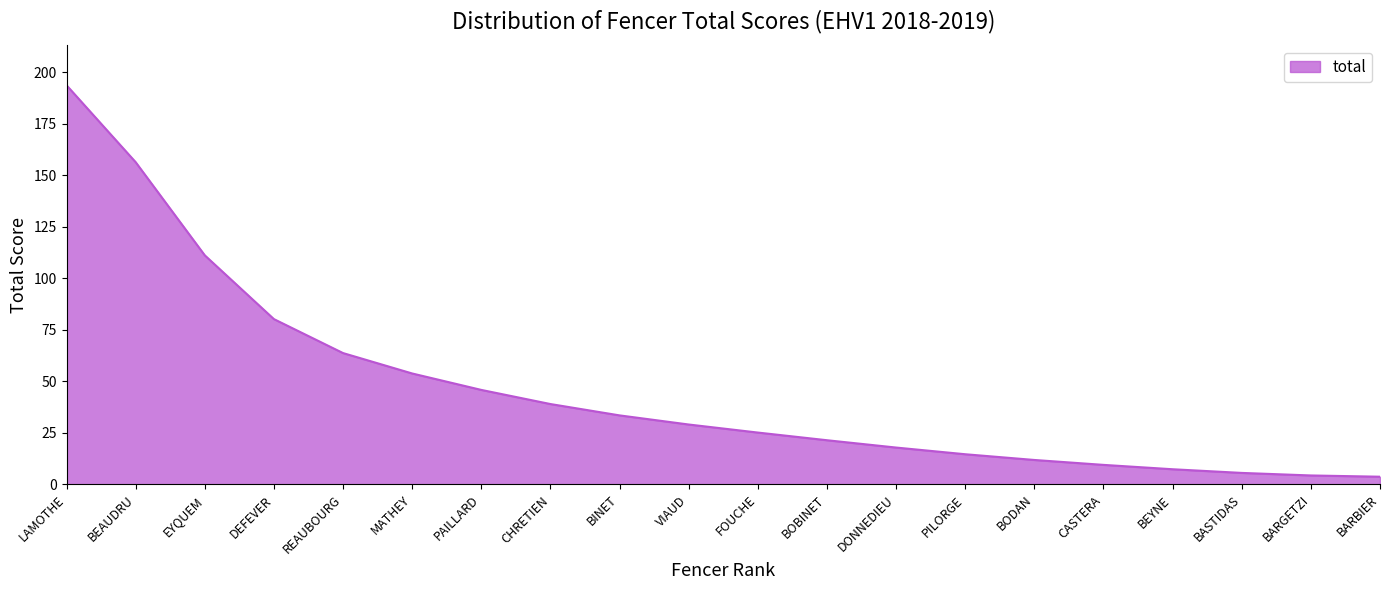

At which label is the value closest to 98?

EYQUEM